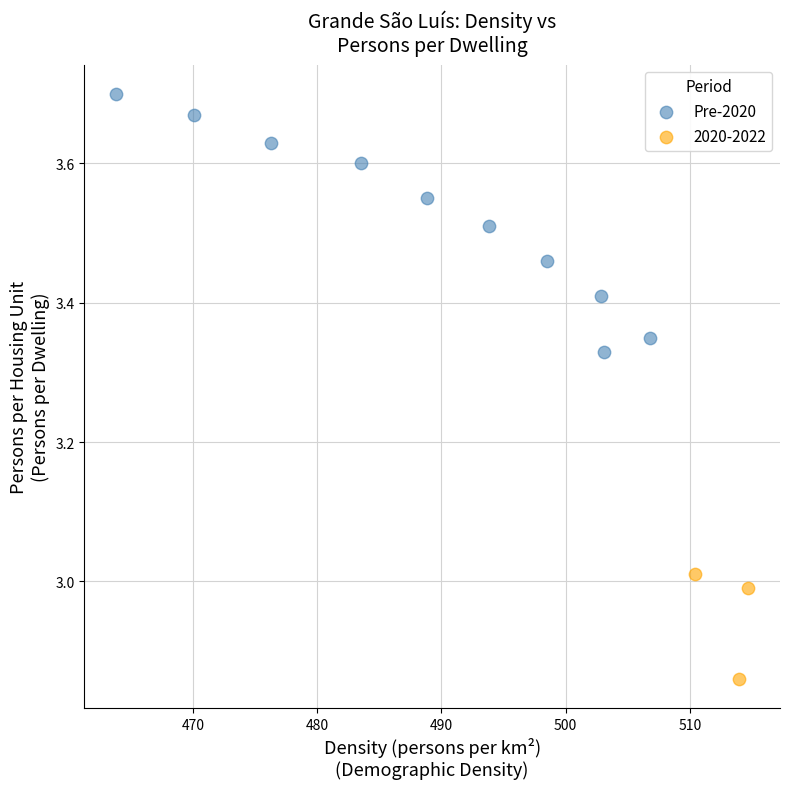

Which series has the widest spread of Y values?

Pre-2020